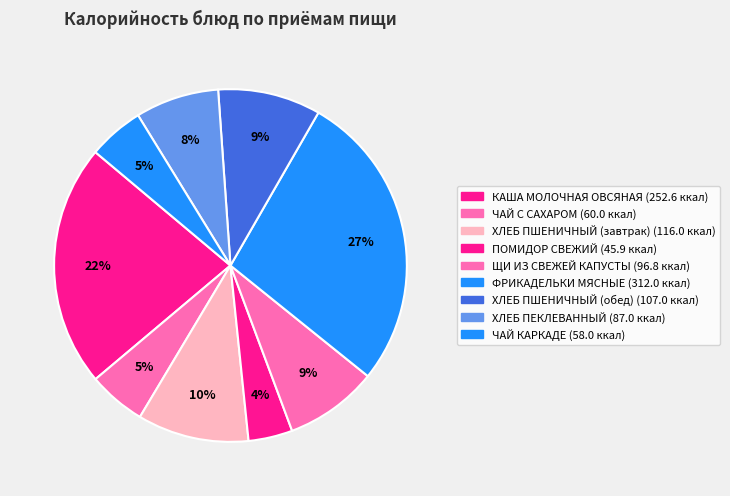

Is there any slice that represents more than half of the pie?

No